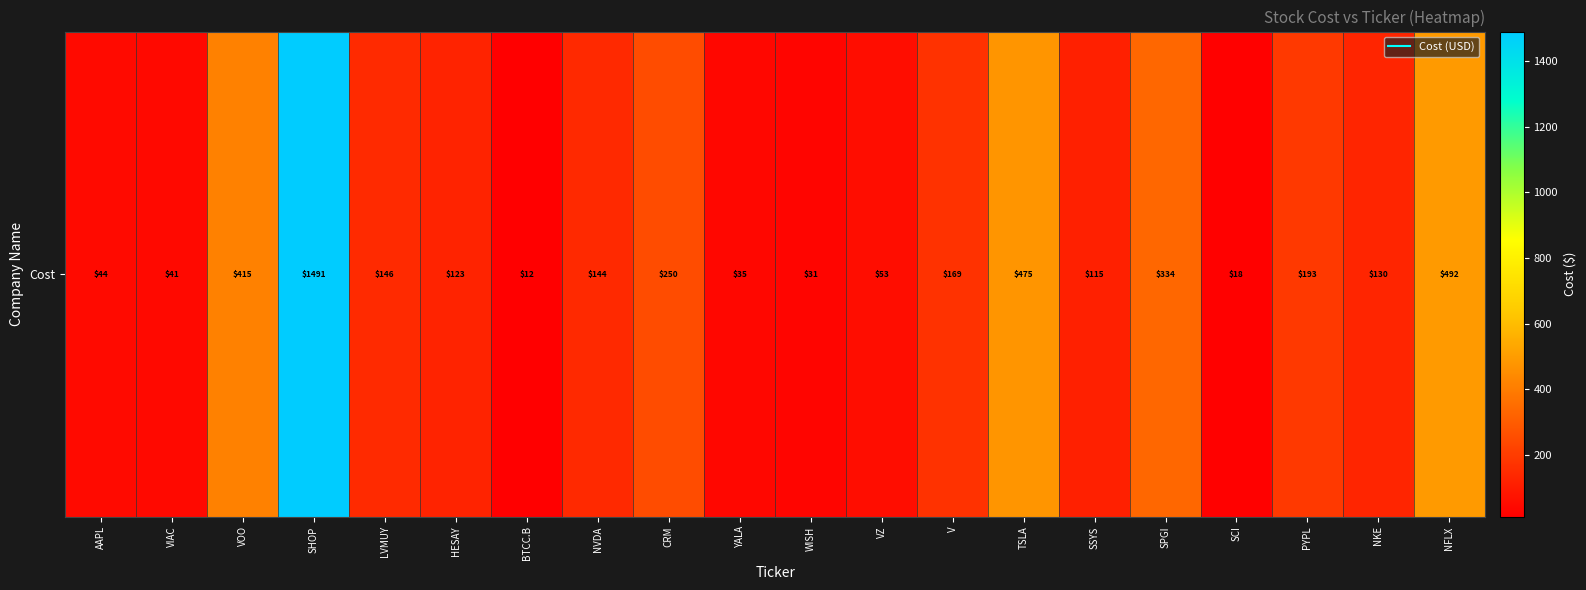

True or false: the data shows 4.4 at BTCC.B.

False